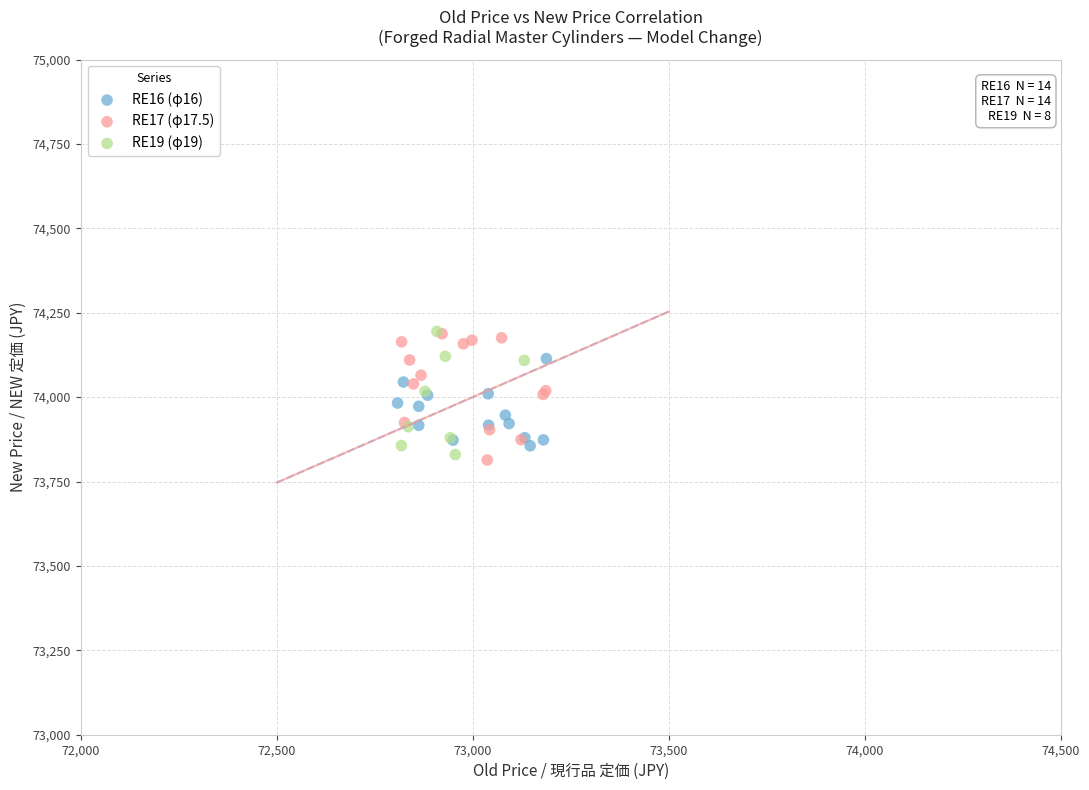

What are all the series names shown in the legend?

RE16 (φ16), RE17 (φ17.5), RE19 (φ19)